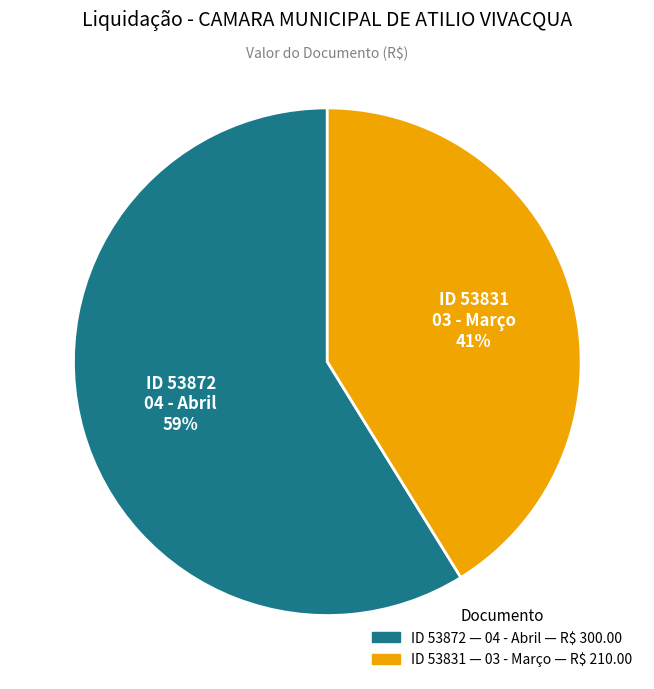

How many segments does this pie chart have?

2